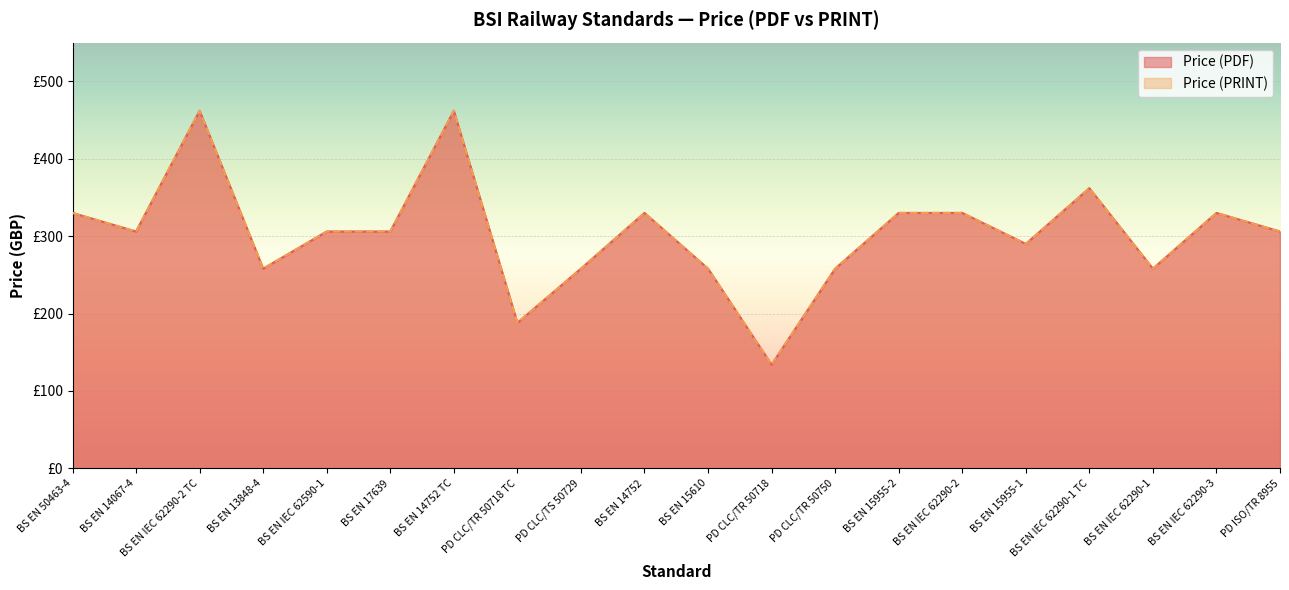

Does the chart display data point markers on the line(s)?

No